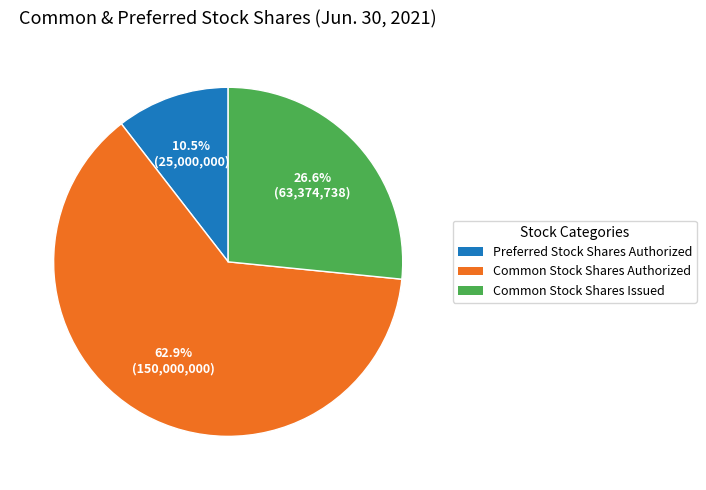

Combined, do Common Stock Shares Authorized and Preferred Stock Shares Authorized account for over 50%?

Yes